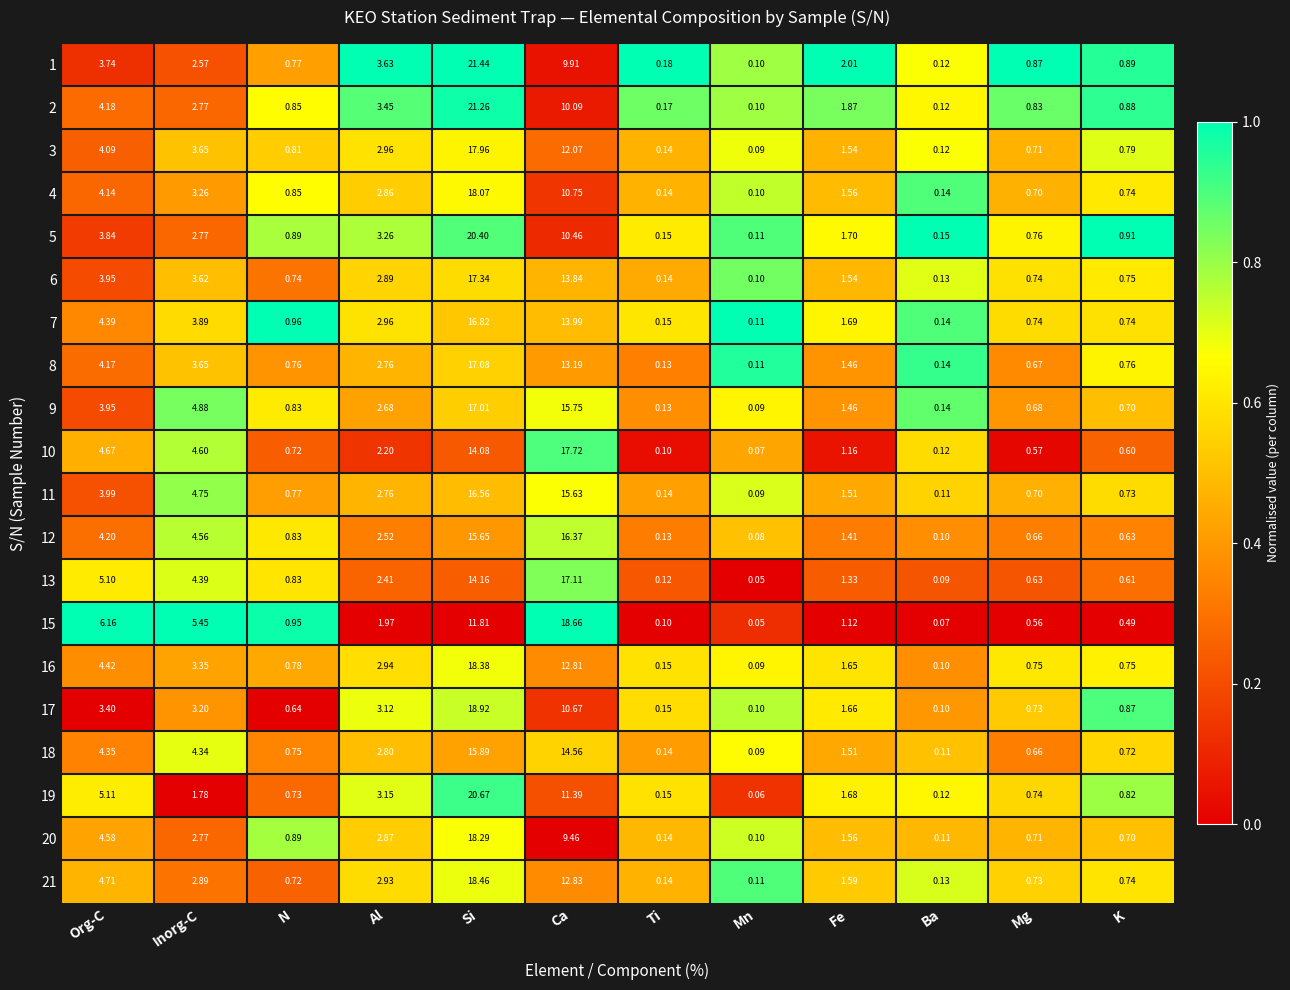

Between Ti and Mg, which series saw the biggest shift?

1